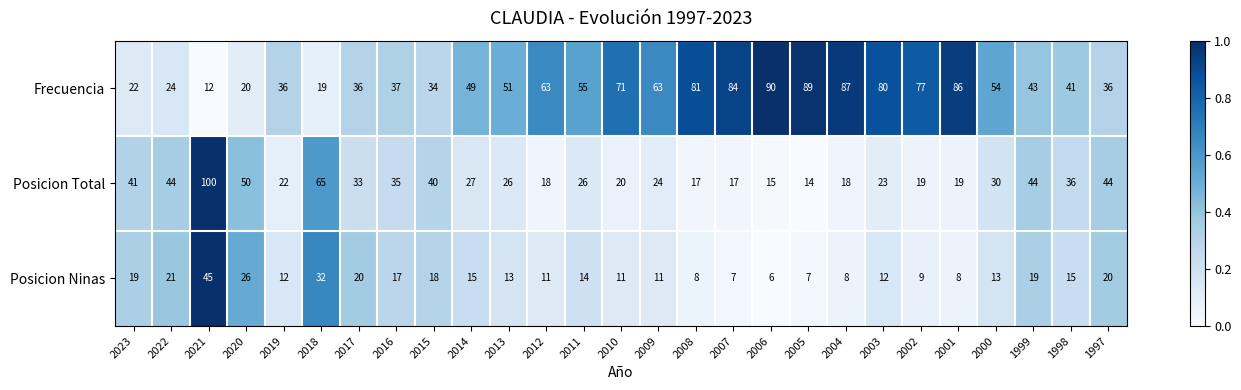

The value of Posicion Ninas at 2001 is 11. True or false?

False